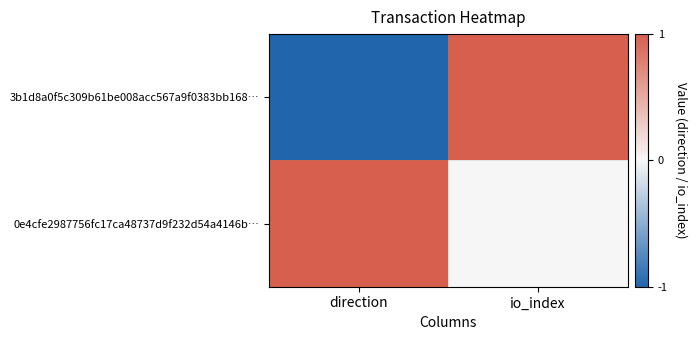

What is the smallest value displayed?

-1